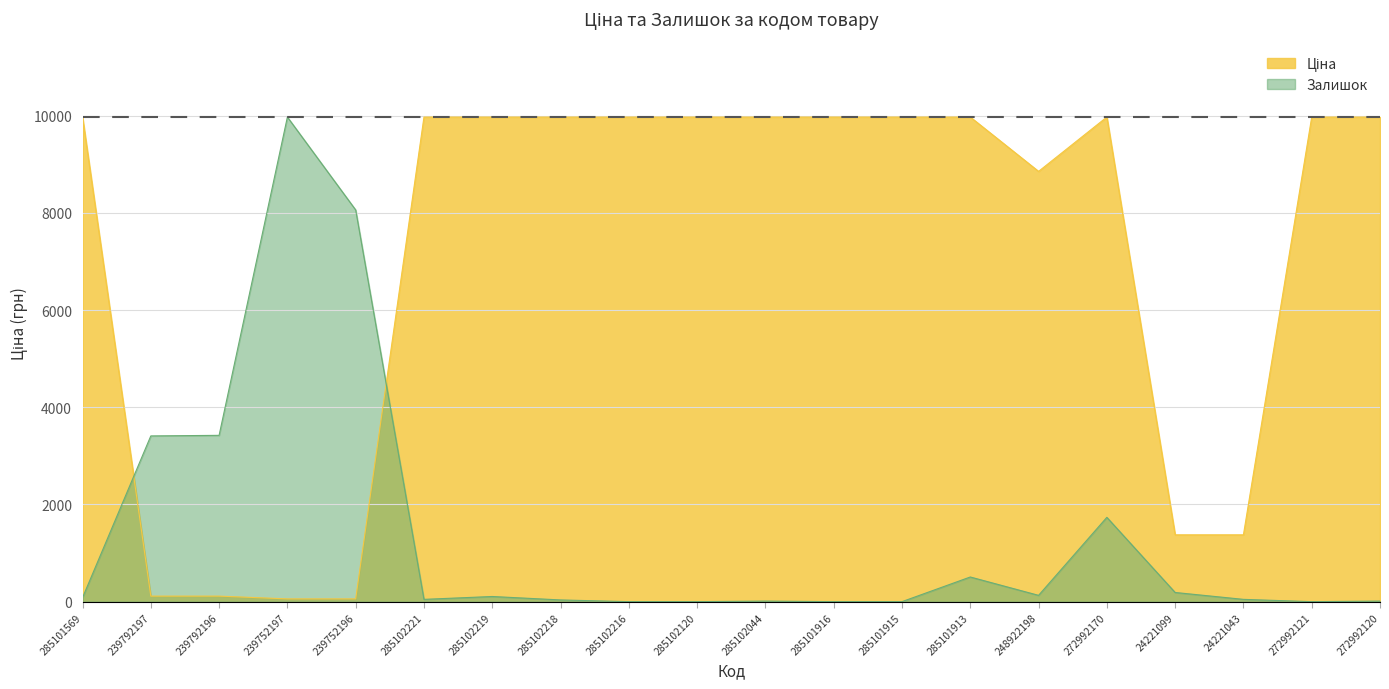

At how many categories does at least one series exceed 1686?

18